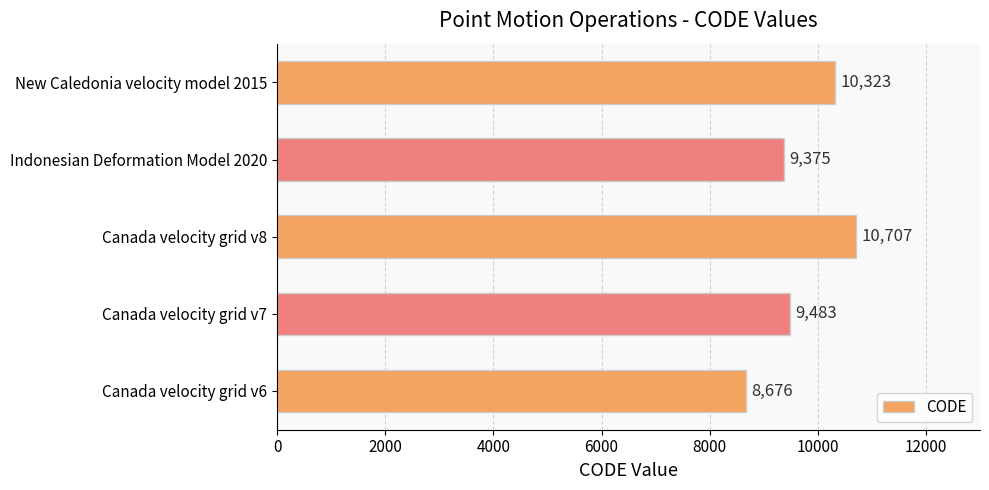

Reading top to bottom, what are all the values shown in this chart?

New Caledonia velocity model 2015=10323	Indonesian Deformation Model 2020=9375	Canada velocity grid v8=10707	Canada velocity grid v7=9483	Canada velocity grid v6=8676